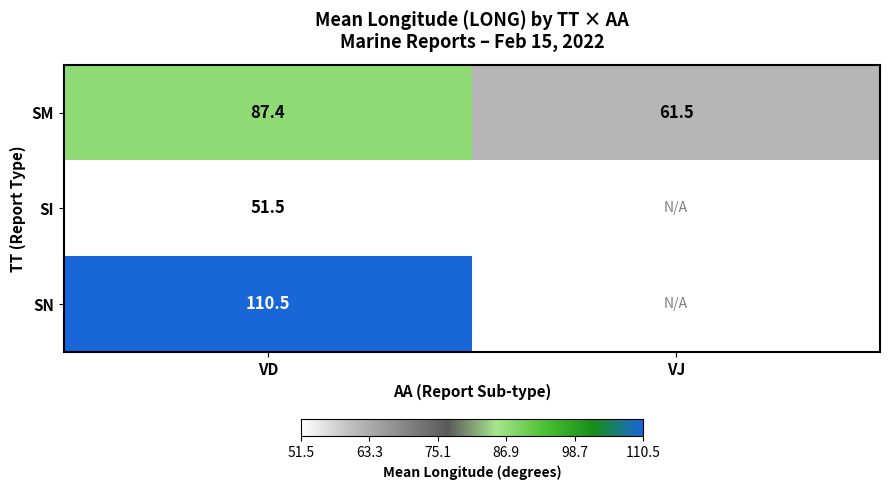

What is the maximum value shown in the chart?

110.5